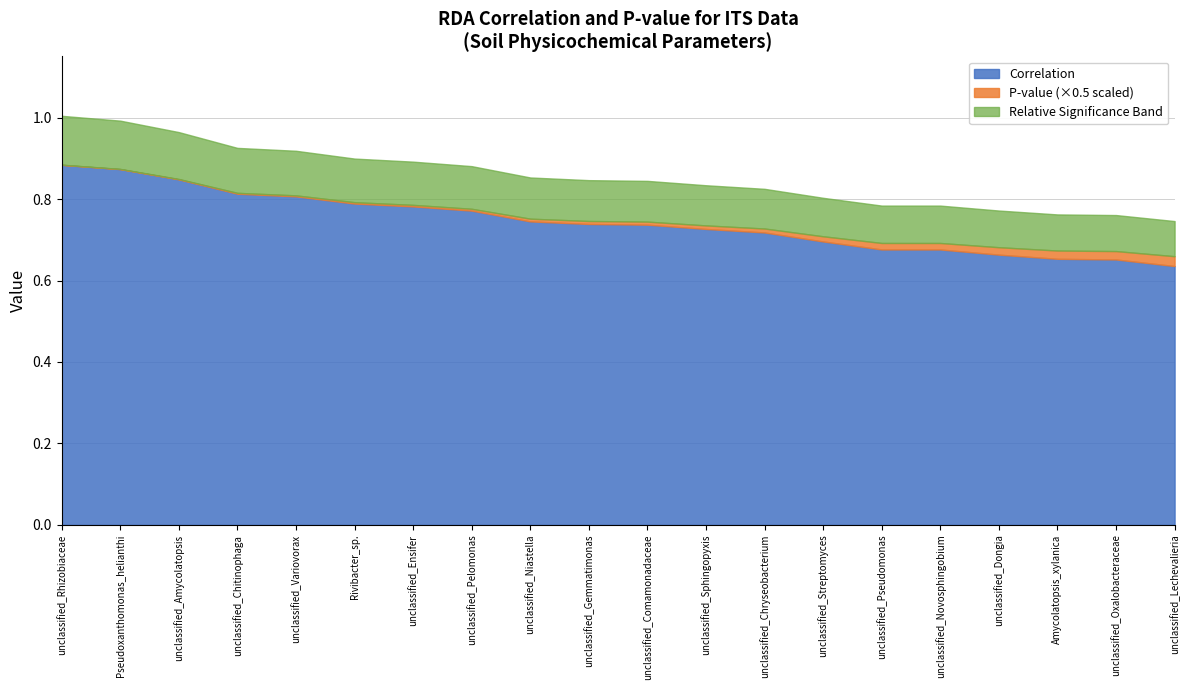

What is the difference between the highest and lowest values at unclassified_Novosphingobium?

0.6